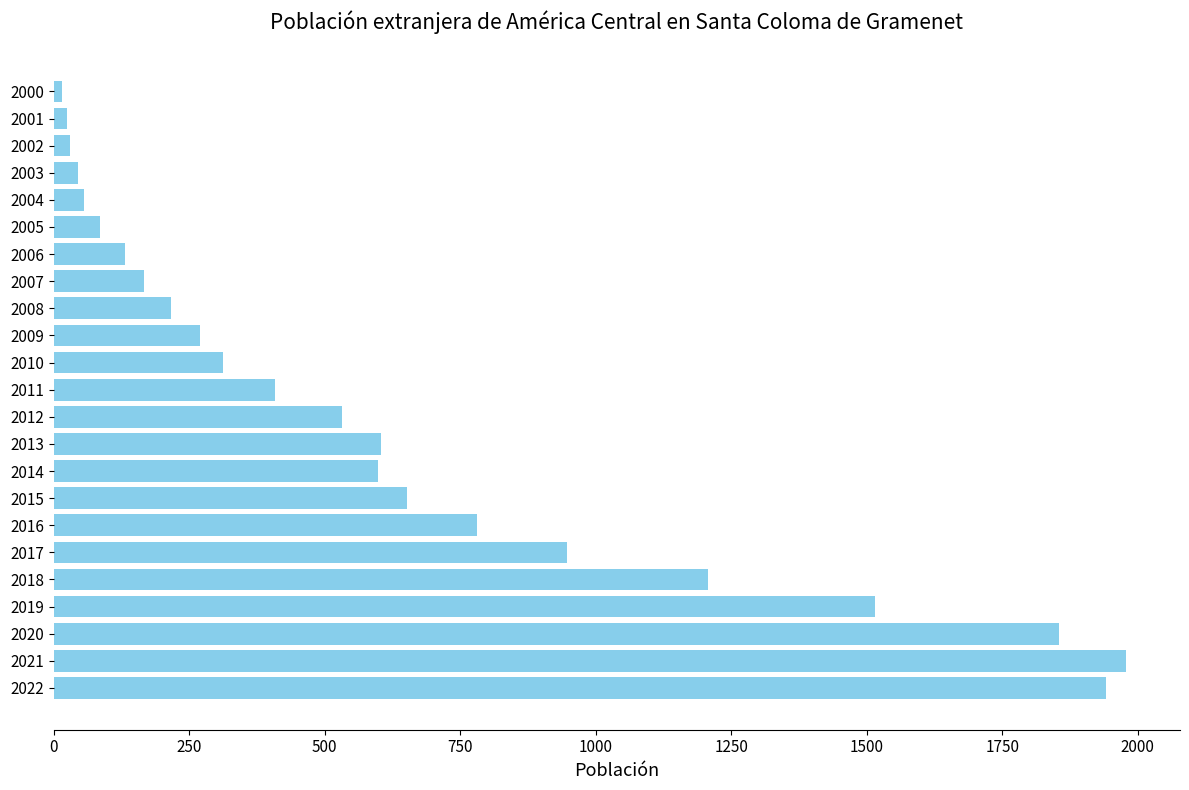

What is the average value?

625